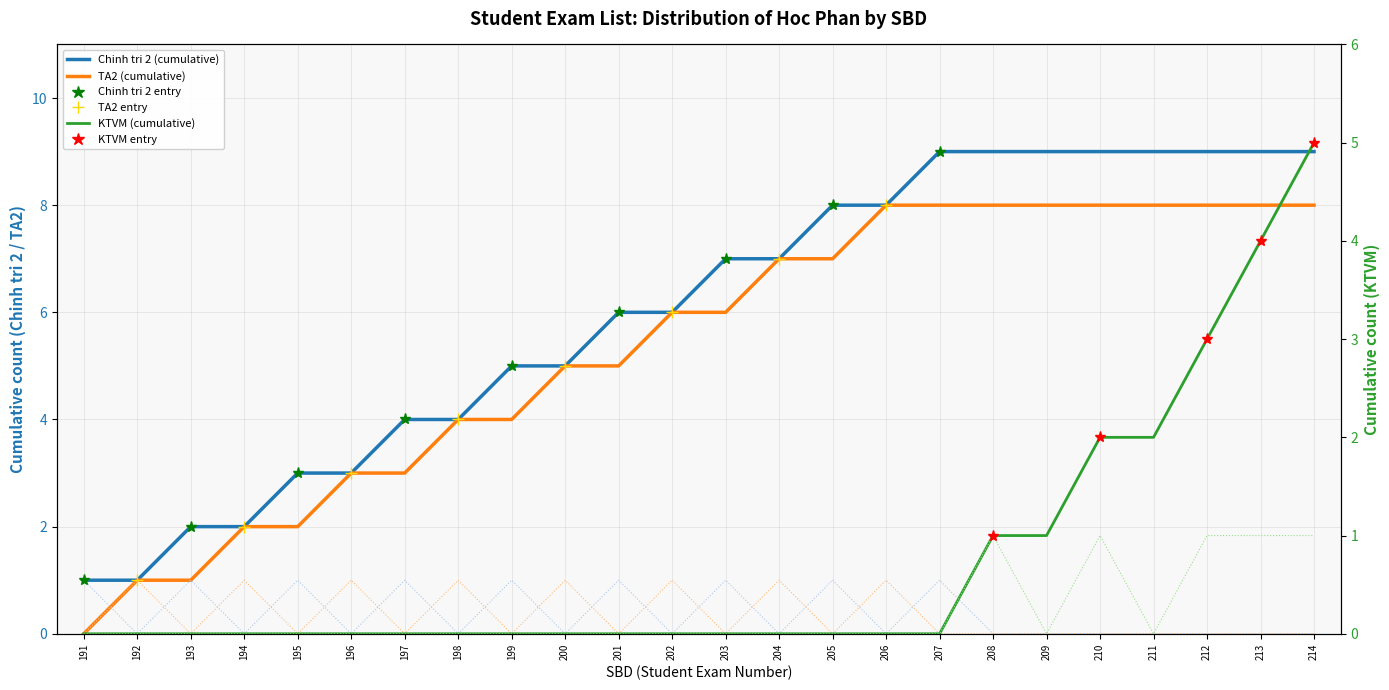

Which series has the widest spread of values?

Chinh tri 2 (cumulative)